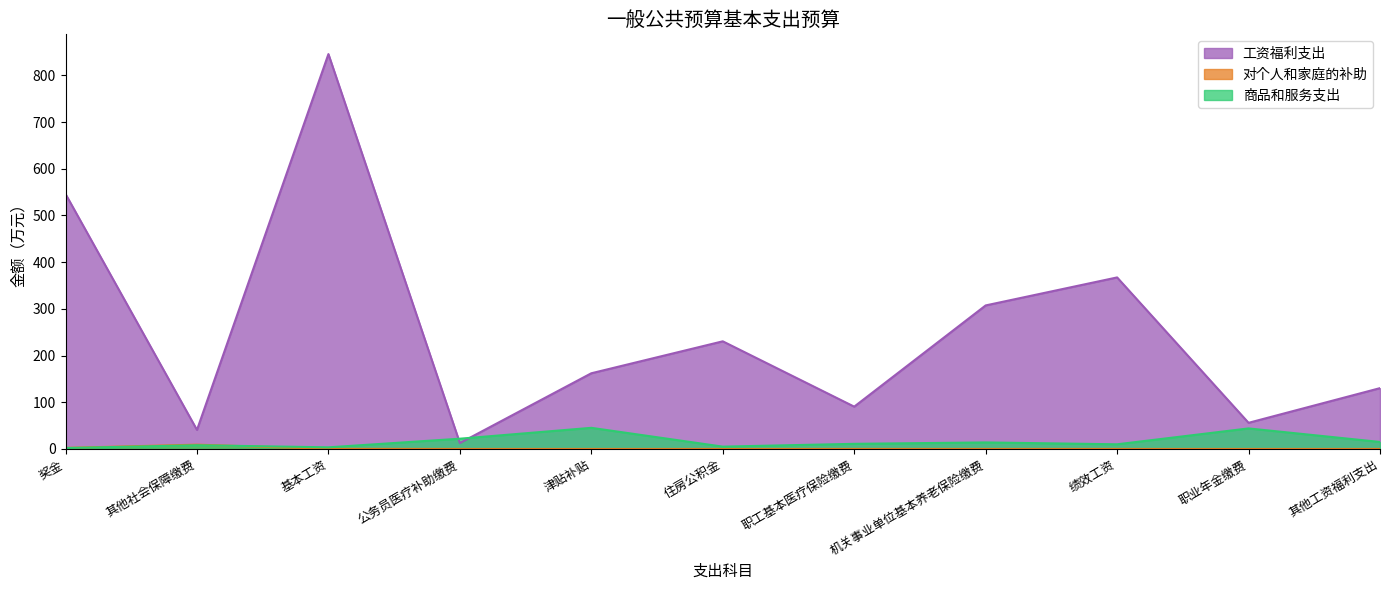

True or false: 对个人和家庭的补助 has more than 2 points higher than both neighbors.

False